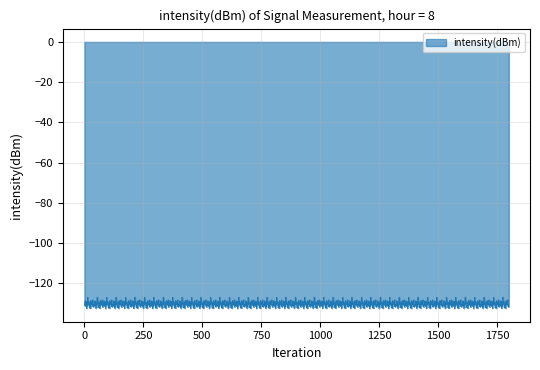

What is the smallest value displayed?

-132.5